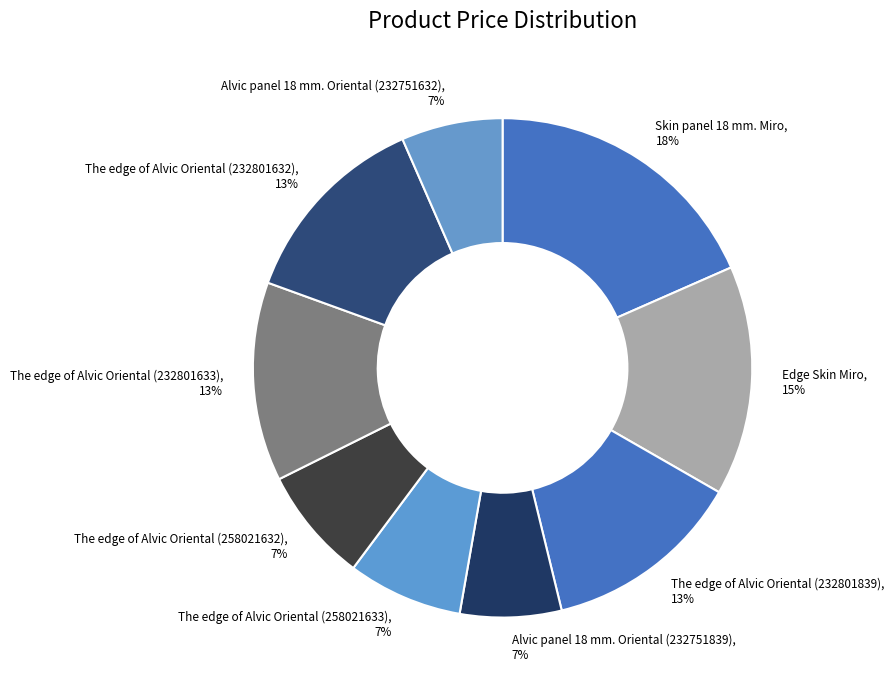

Between The edge of Alvic Oriental (232801633) and Skin panel 18 mm. Miro, which is larger?

Skin panel 18 mm. Miro